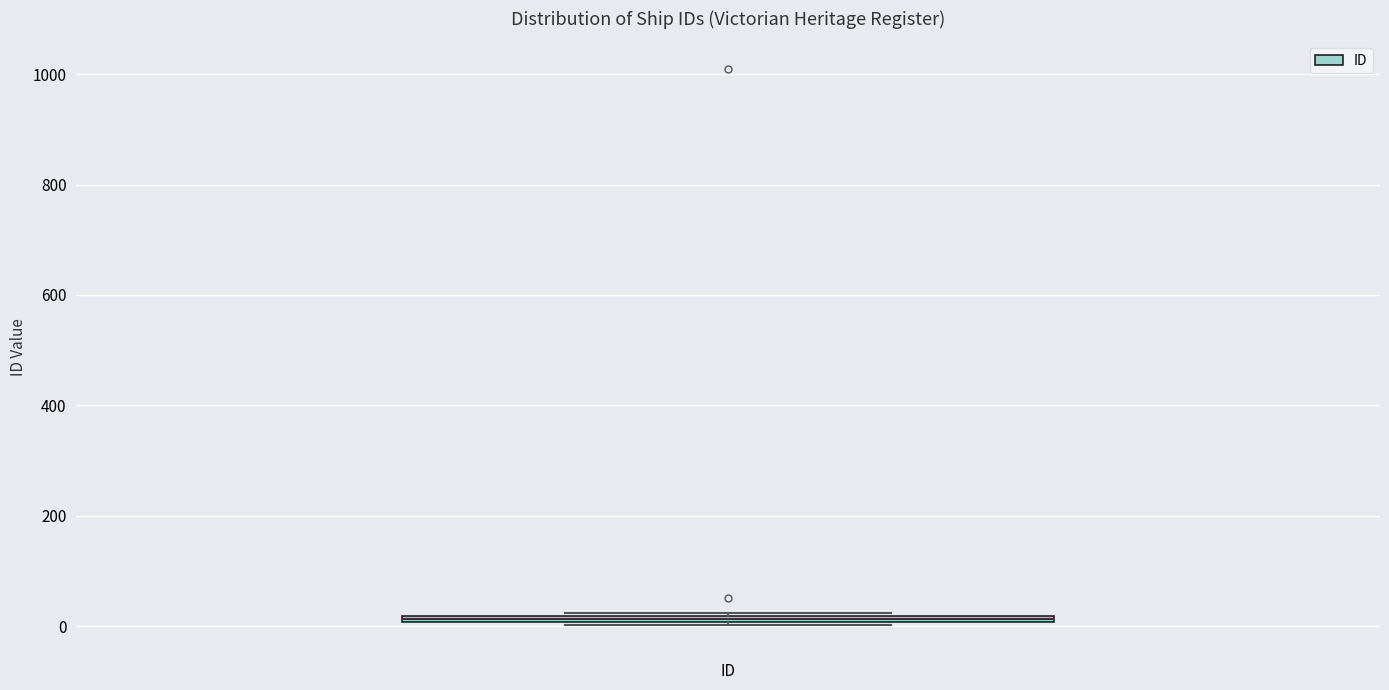

Where is the upper edge of the box for ID on the y-axis? The values are not printed on the chart, so give them approximately, as read against the axis.

20